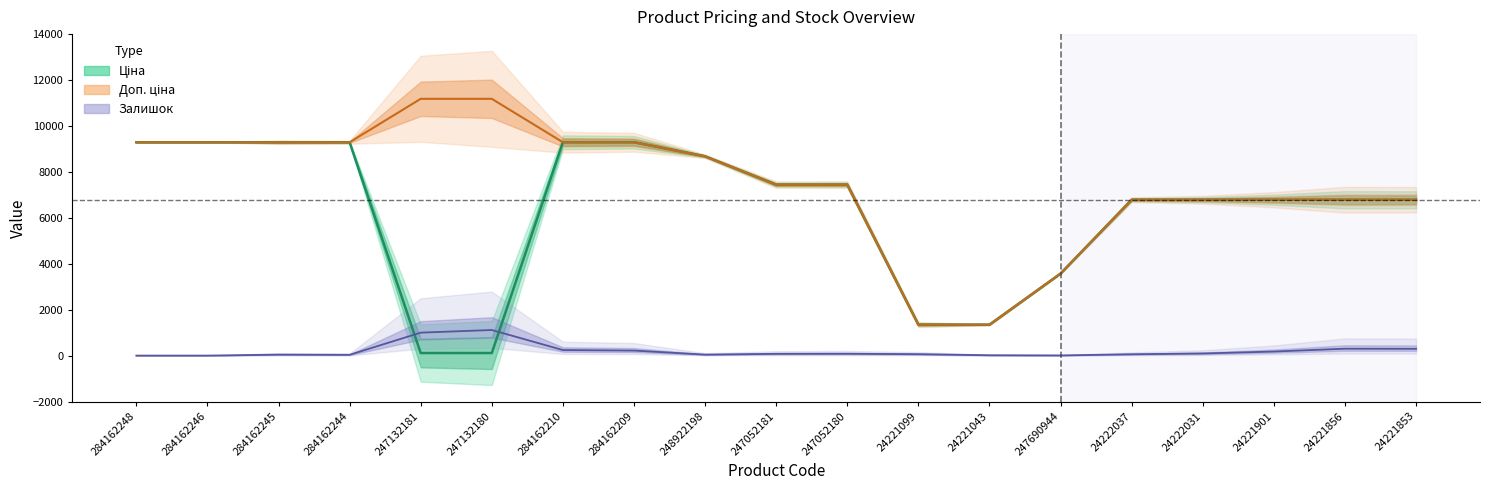

True or false: Ціна and Доп. ціна intersect in this chart.

False